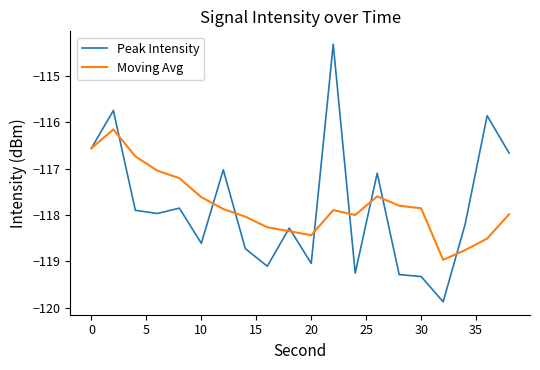

Is this an area chart (filled region under the line)?

No